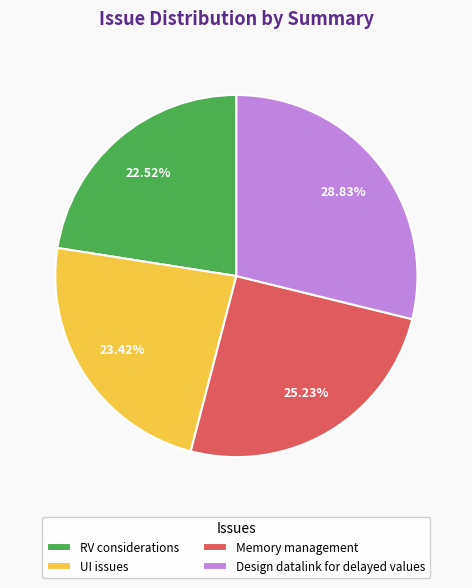

Combined, do Design datalink for delayed values and UI issues account for over 50%?

Yes